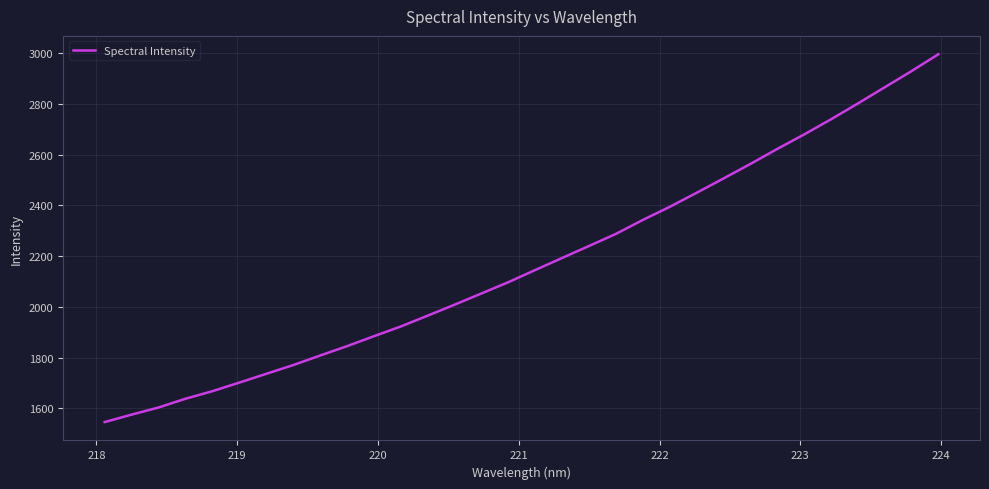

What is the maximum value shown in the chart?

2995.4